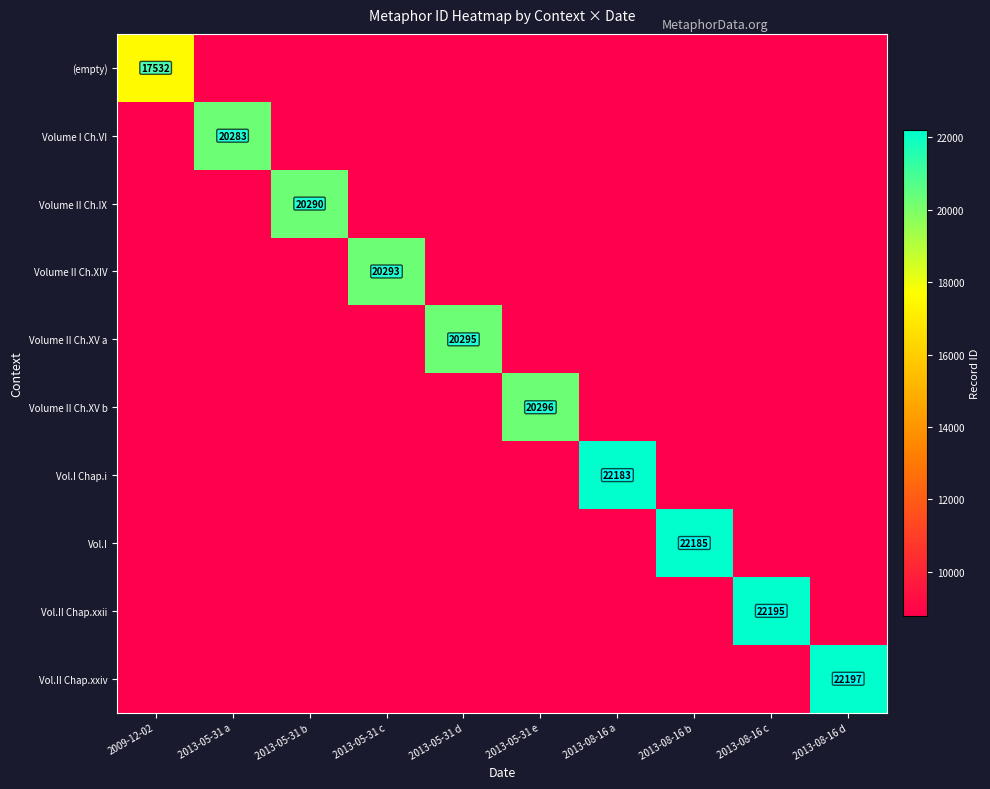

The (empty) series shows 8613 at 2009-12-02. True or false?

False